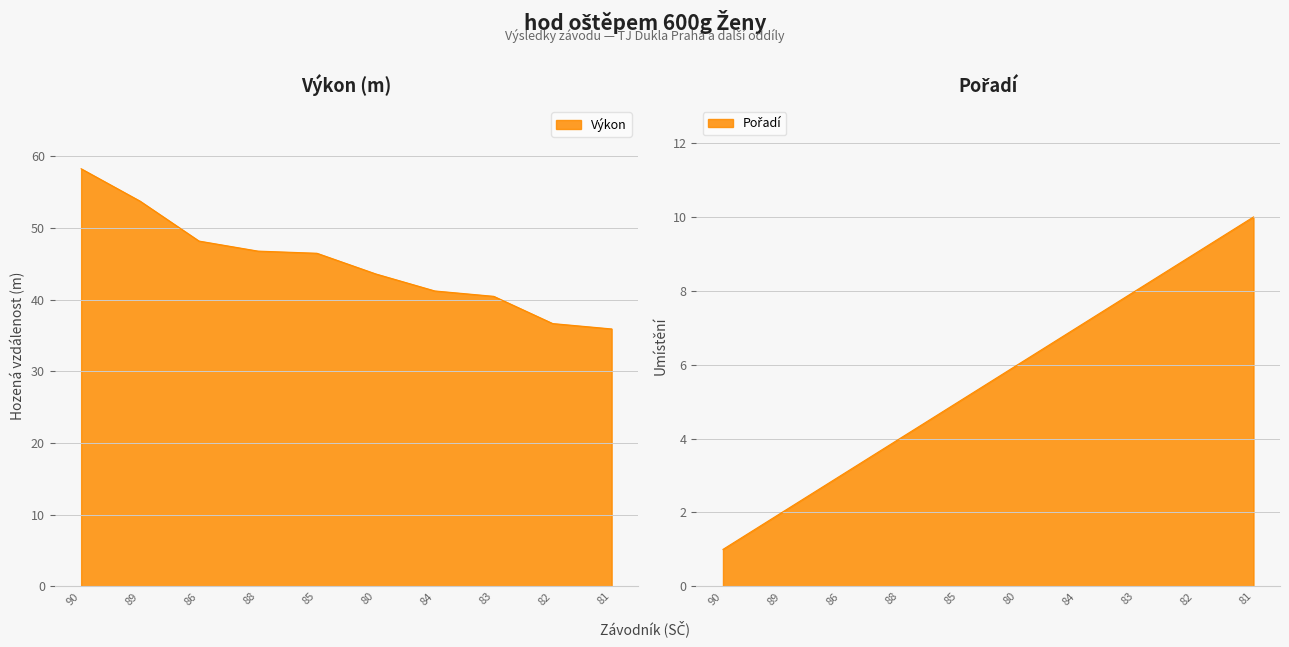

Rank the series at 86 from lowest to highest value.

Pořadí, Výkon